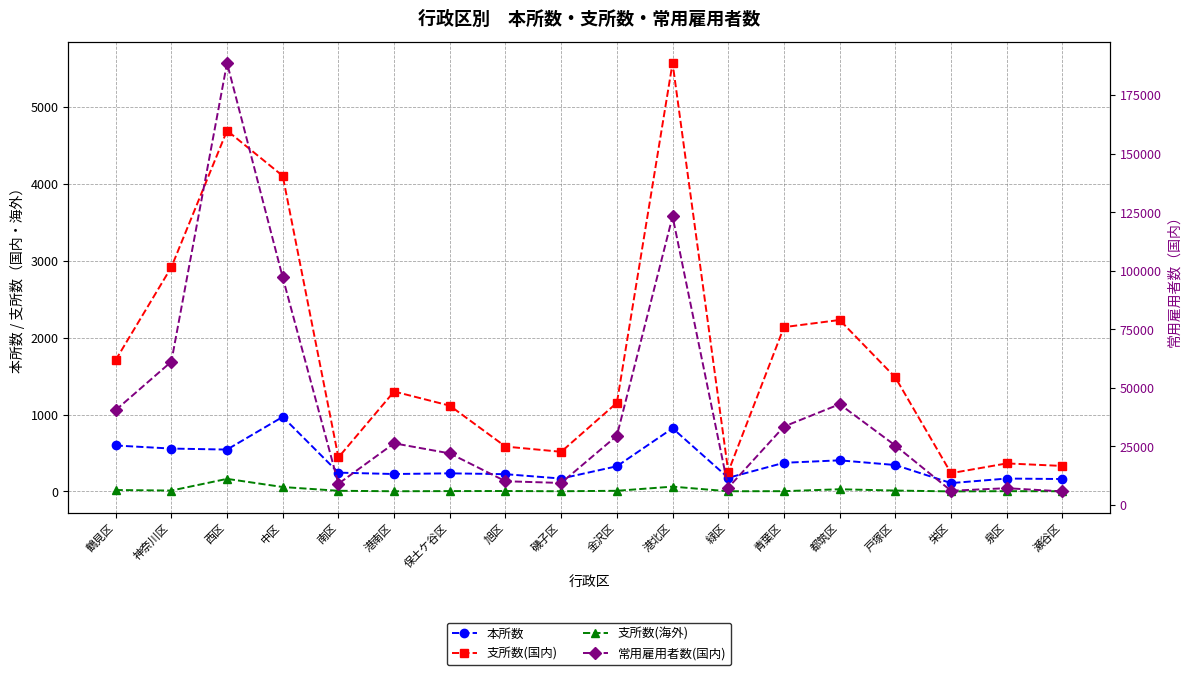

Which series has the largest total across all categories?

常用雇用者数(国内)